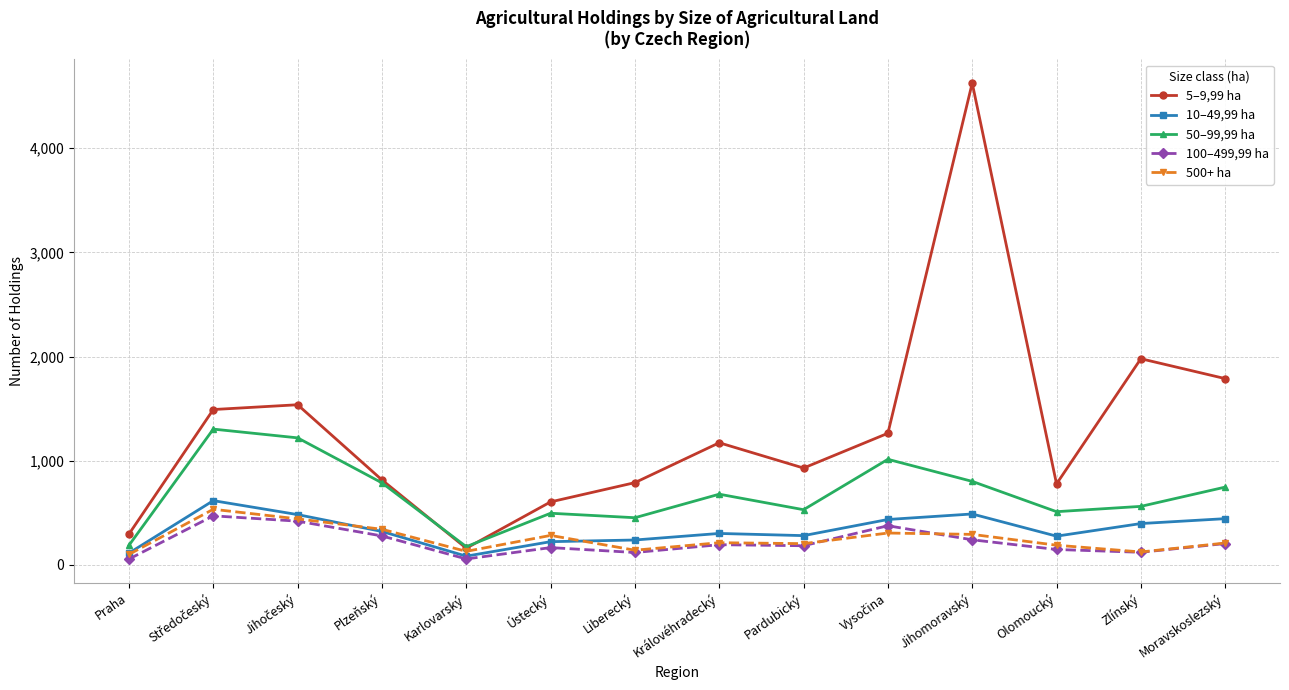

Which series changed the most between Olomoucký and Moravskoslezský?

5–9,99 ha